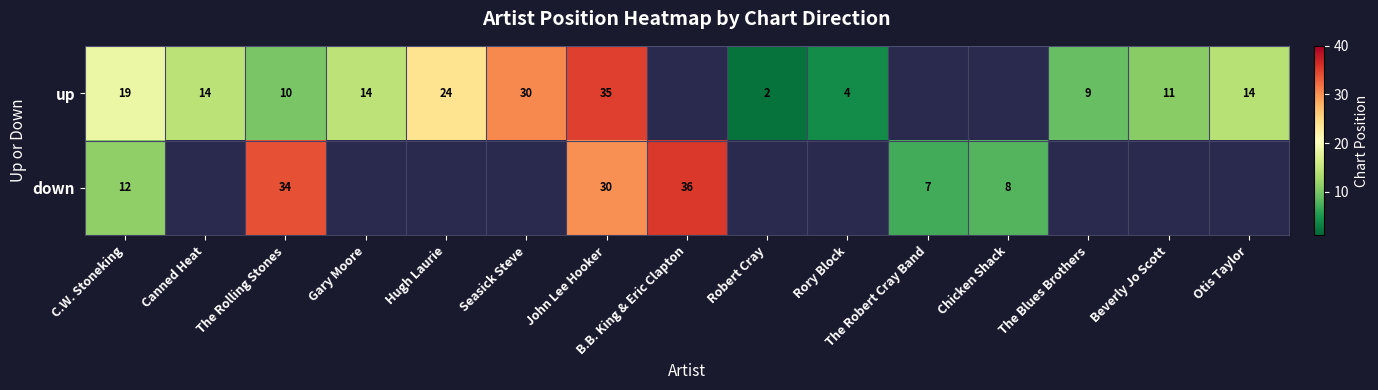

Is the value of up at Beverly Jo Scott greater than the value of down at C.W. Stoneking?

No